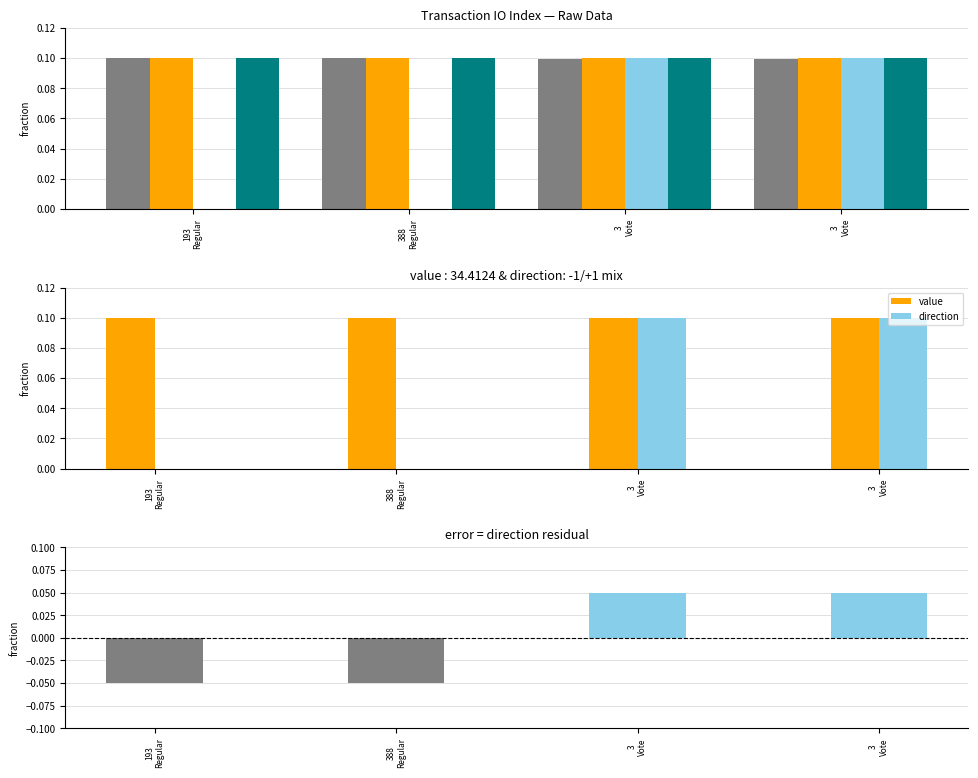

Which series changed the most between 193
Regular and 3
Vote?

direction